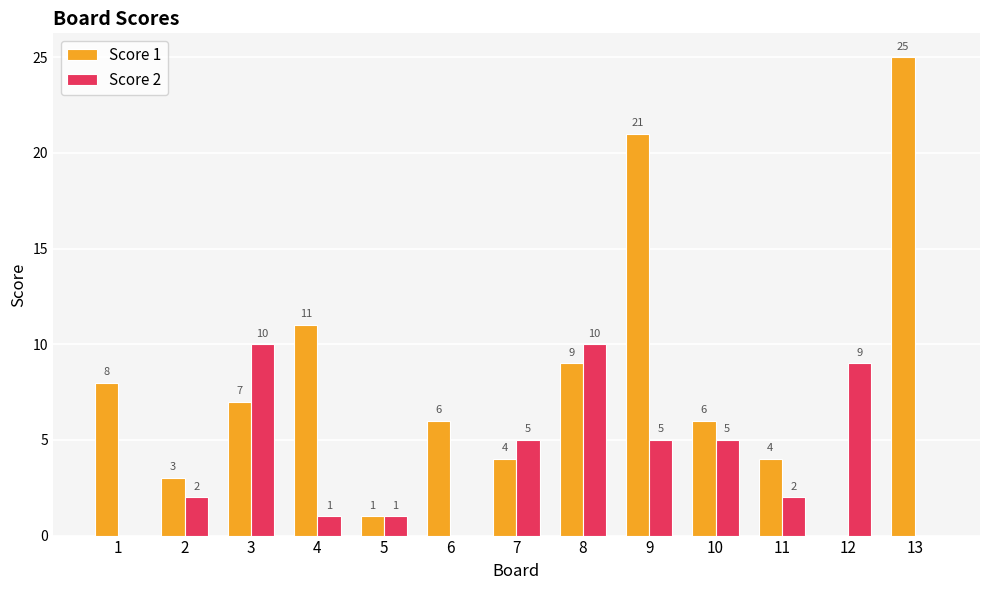

Is it true that Score 2 equals 5 at 9?

True